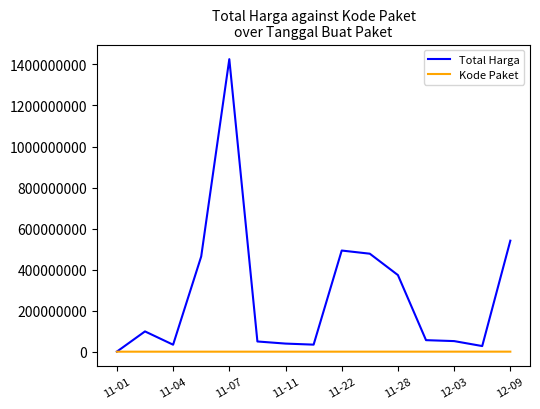

Which series has the widest spread of values?

Total Harga